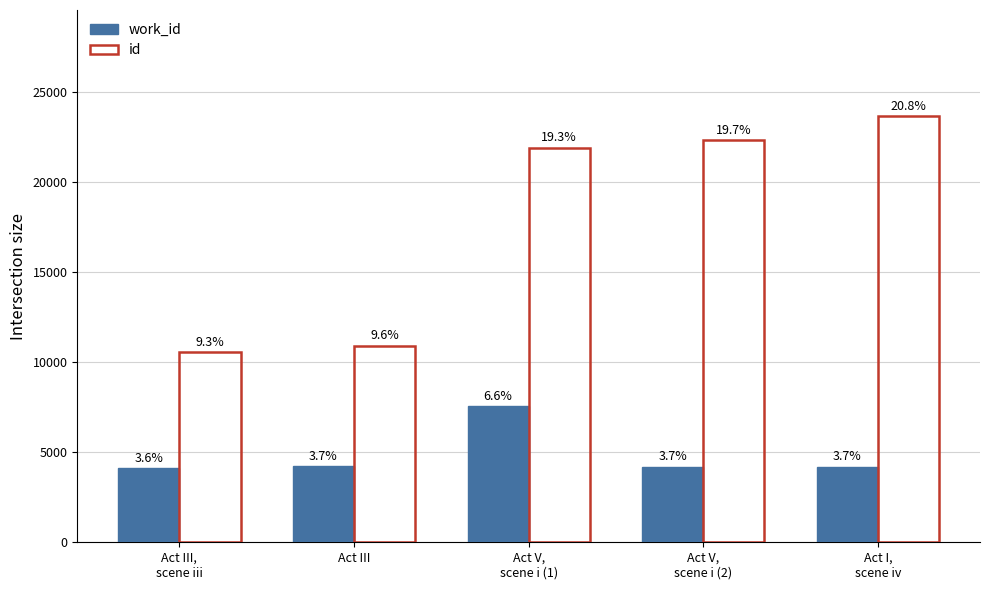

What is the total value across all series at Act V,
scene i (1)?

29460